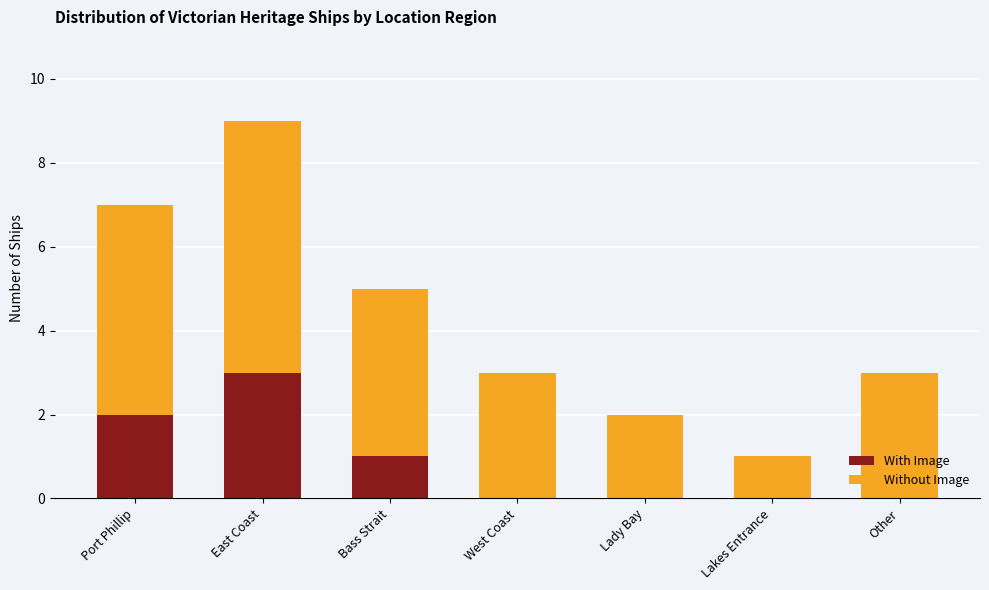

What is the sum of the With Image values at East Coast and Lakes Entrance?

3